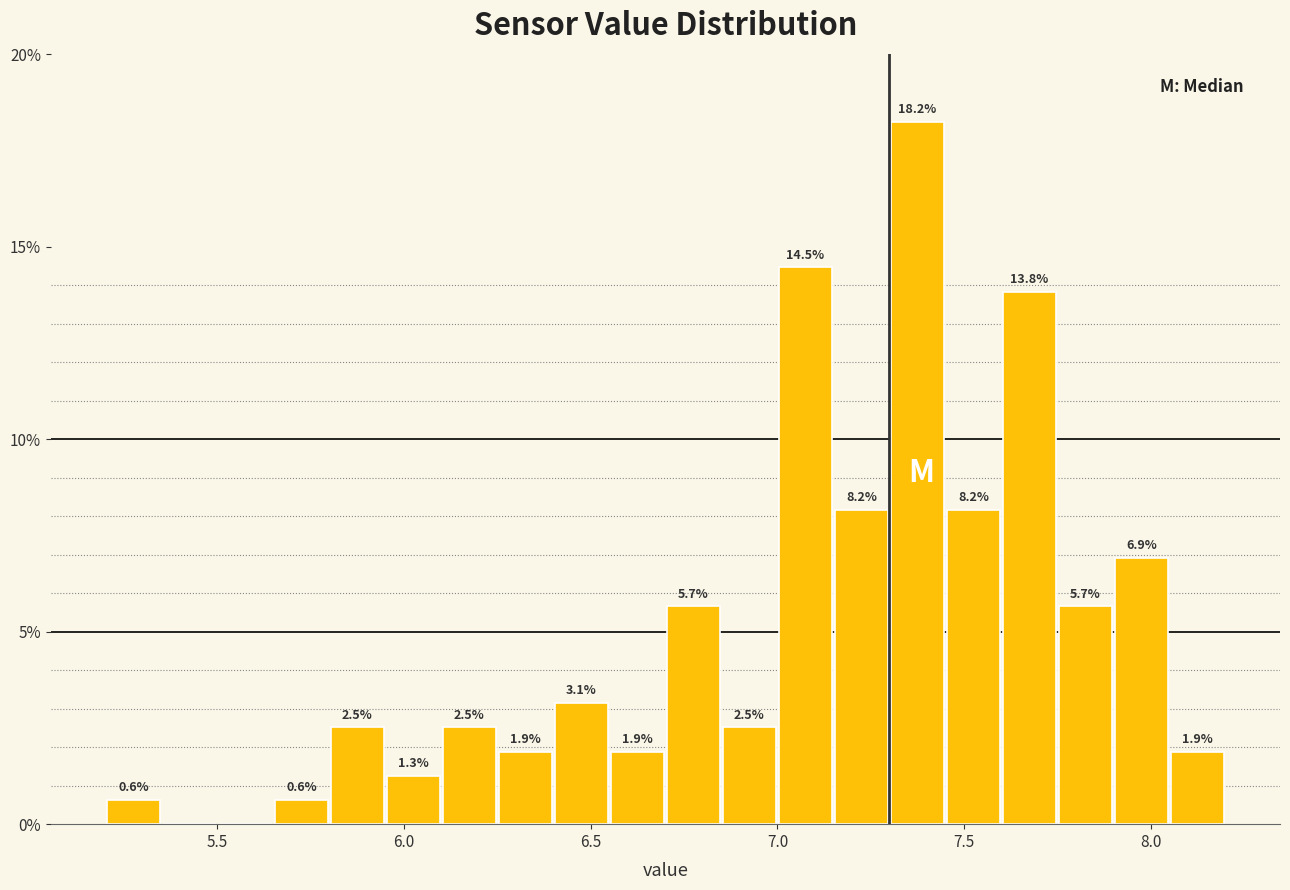

Read against the x-axis, roughly where is the centre of the tallest bar?

7.40